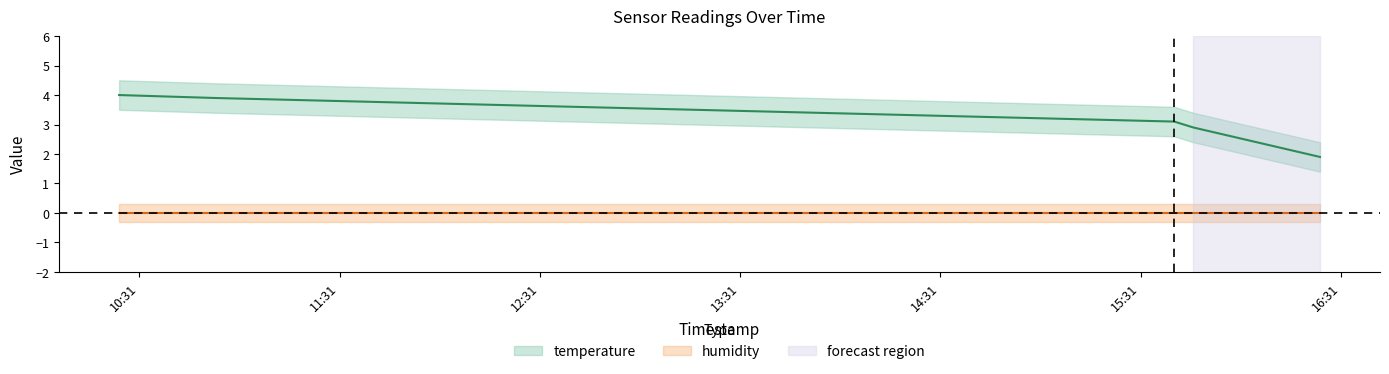

Which category has the highest value across all series?

2023-02-15T10:24:55